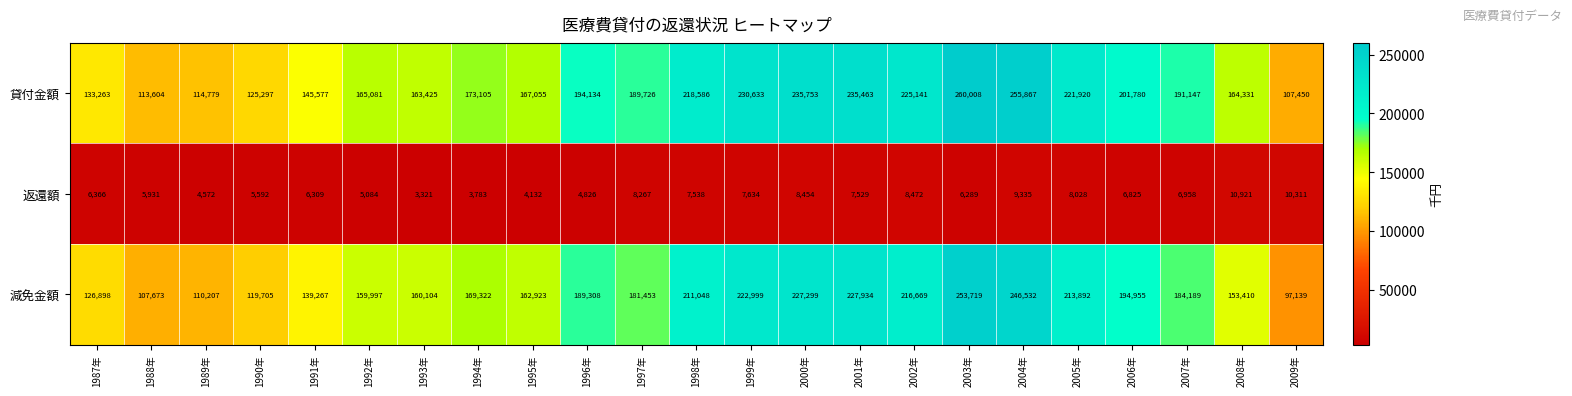

At how many categories does at least one series exceed 84620?

23